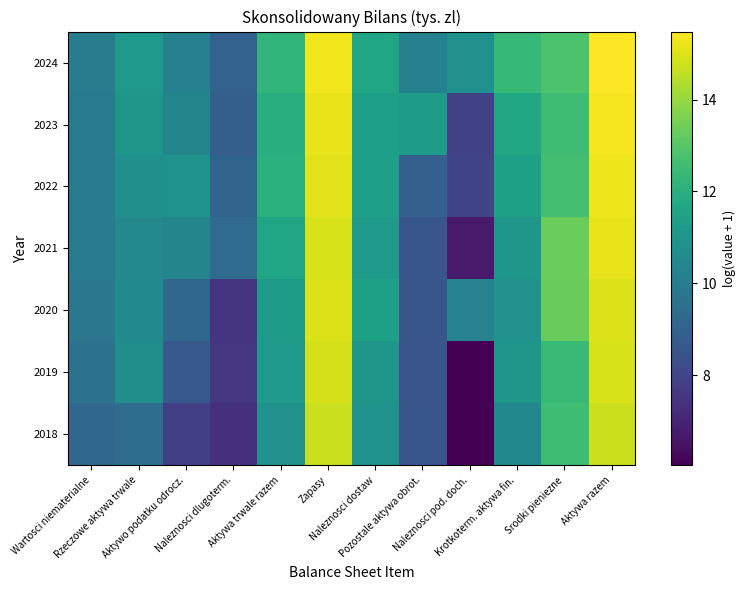

At which category is the sum across all series the highest?

Aktywa razem